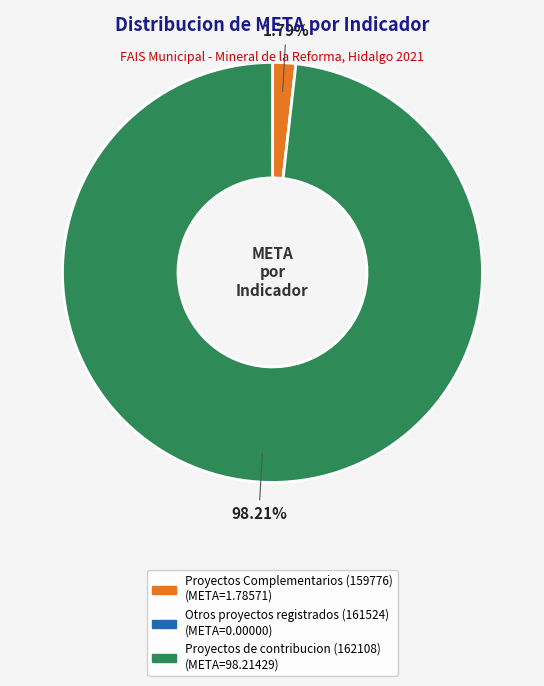

Is there a majority slice in this chart?

Yes